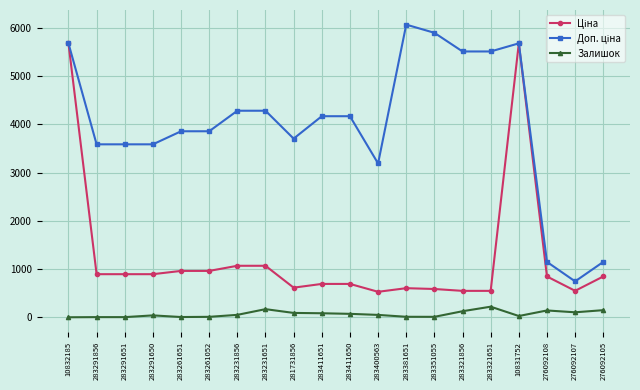

True or false: Залишок has more than 1 interior local peaks.

True